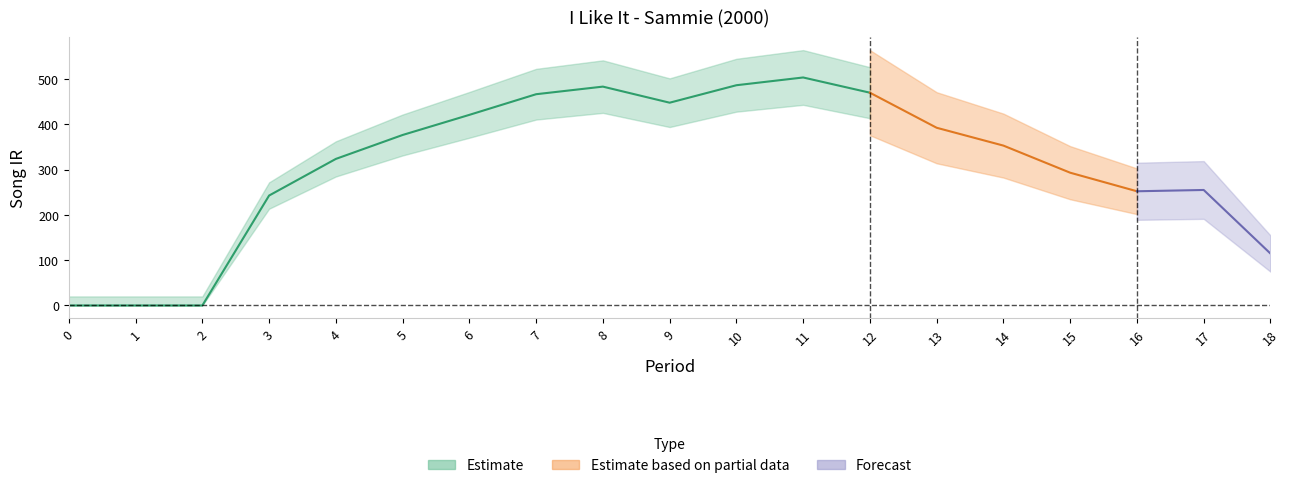

How many values exceed 352?

10